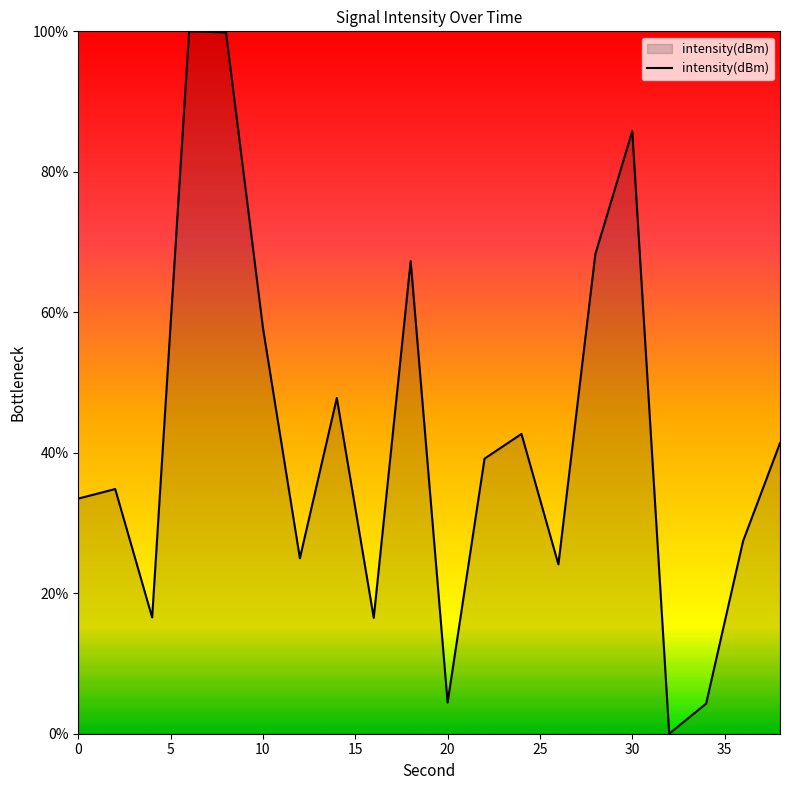

What is the difference between the maximum and minimum values?

100.0